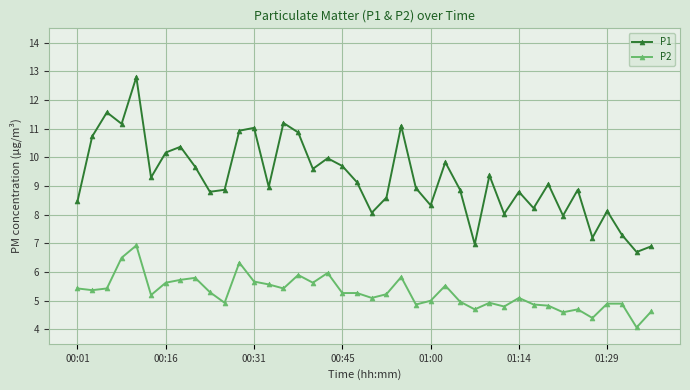

True or false: P2 and P1 intersect in this chart.

False